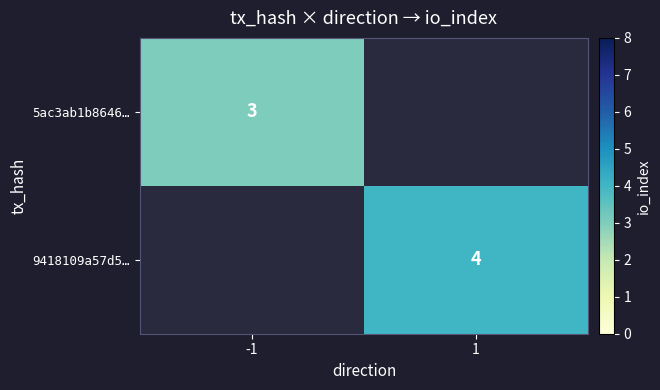

True or false: 5ac3ab1b8646… has a value of 3 at -1.

True